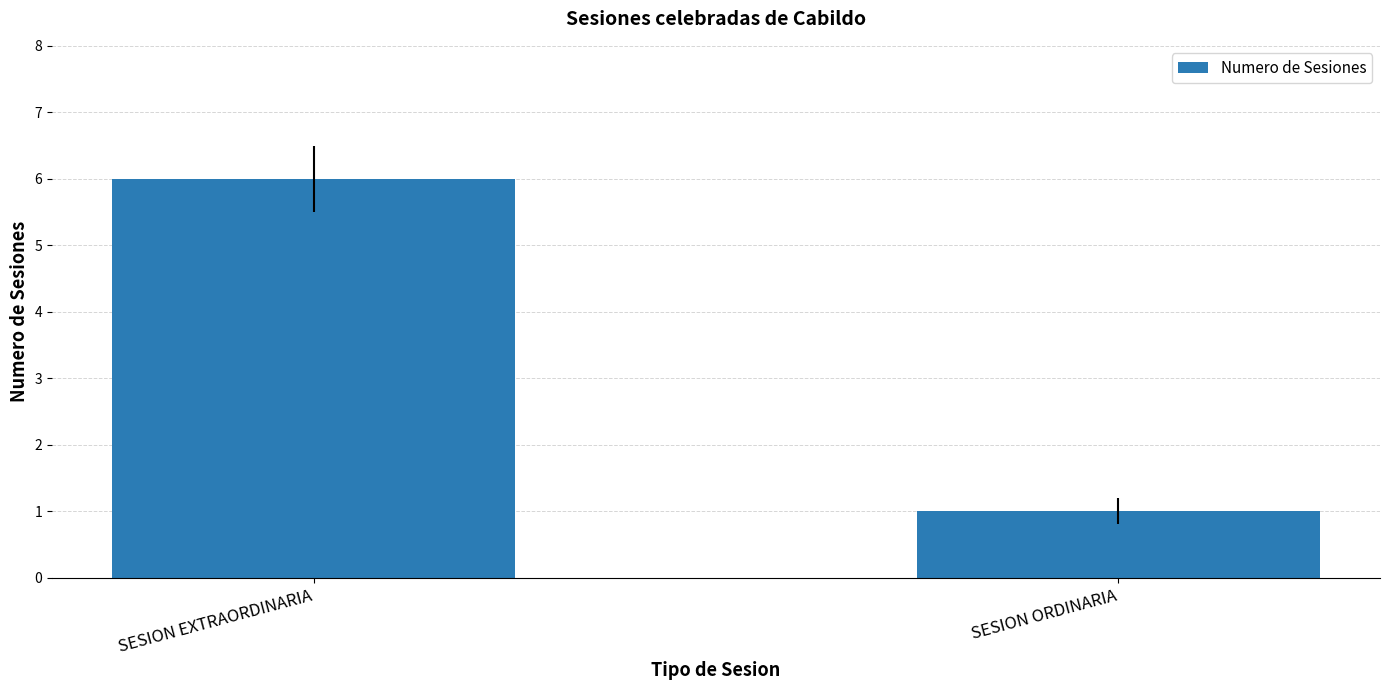

Where is the data nearest to the value 3?

SESION ORDINARIA